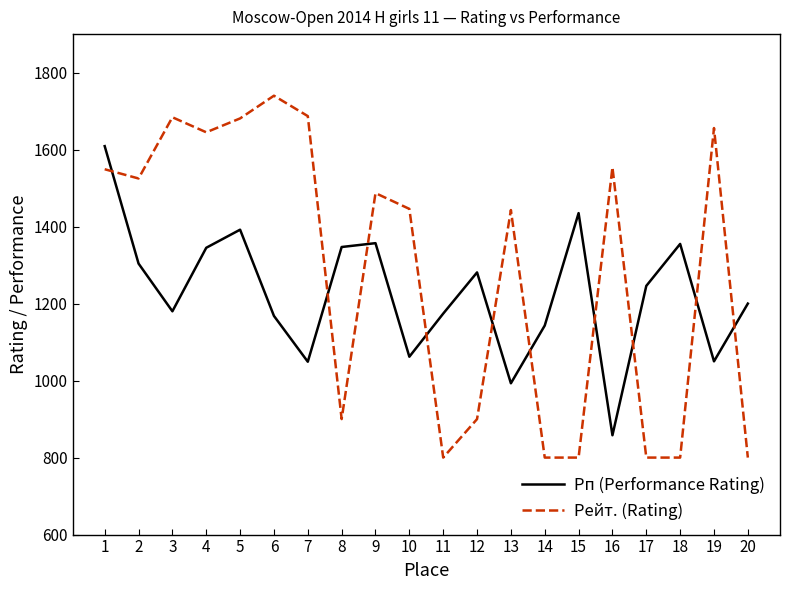

Where is the first local minimum for Рейт. (Rating)?

2